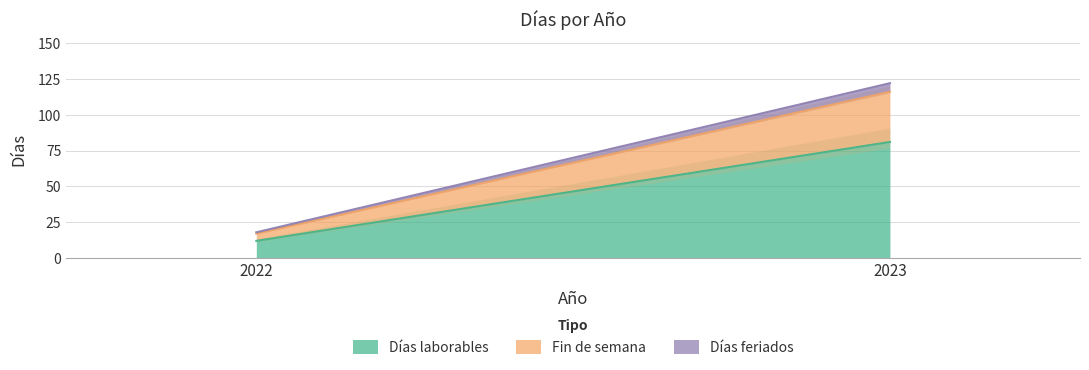

List the series in order of their peak value, highest first.

Días laborables, Fin de semana, Días feriados